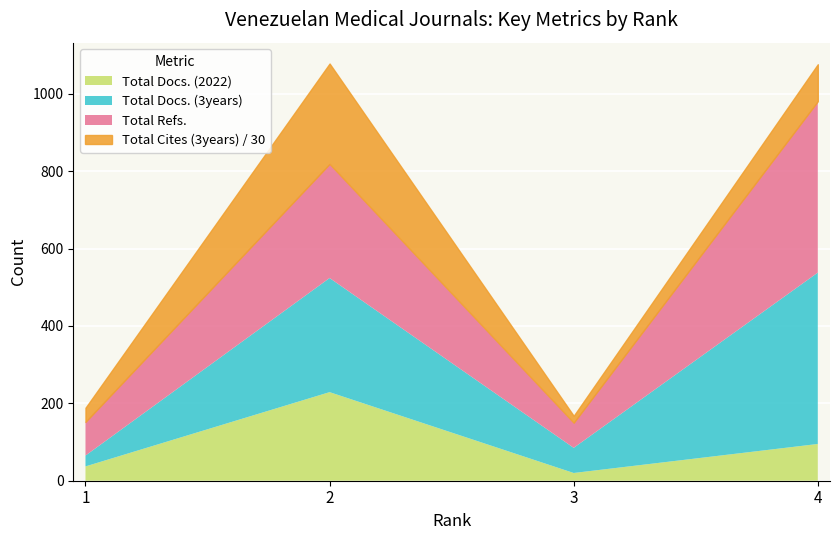

Count the number of data series in this chart.

4